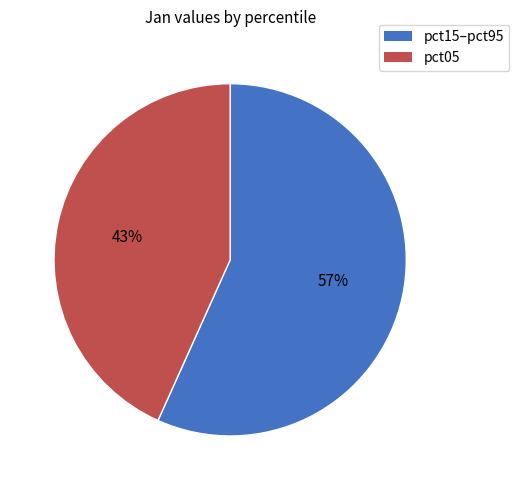

Is there any slice that represents more than half of the pie?

Yes